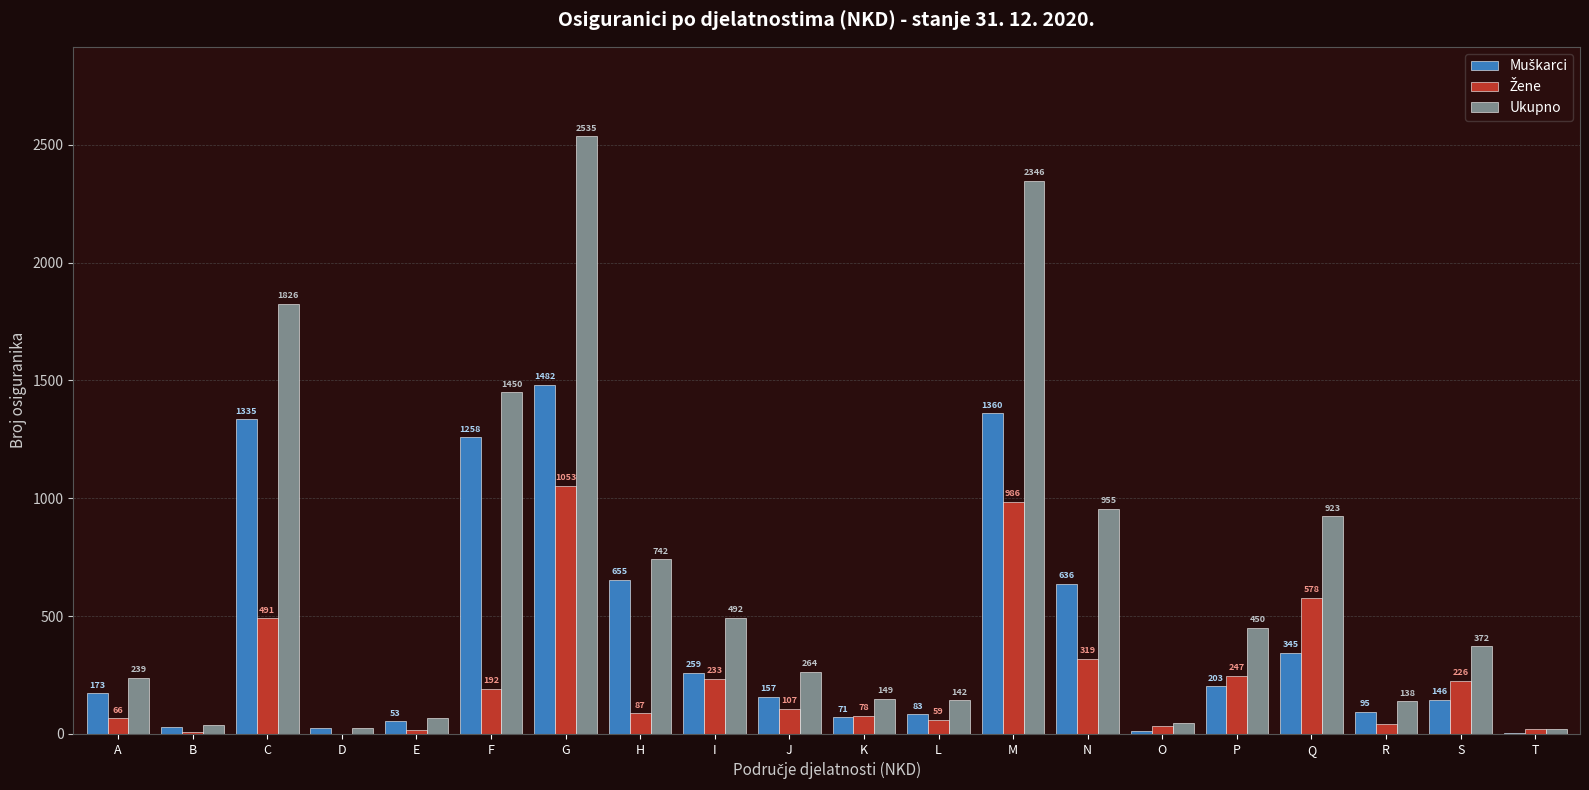

What is the sum of the Ukupno values at G and D?

2560